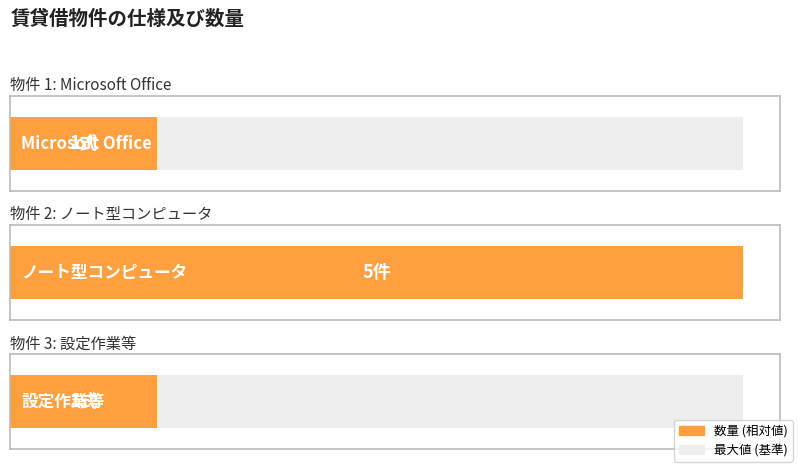

Which series has the largest total across all categories?

Maximum utilization